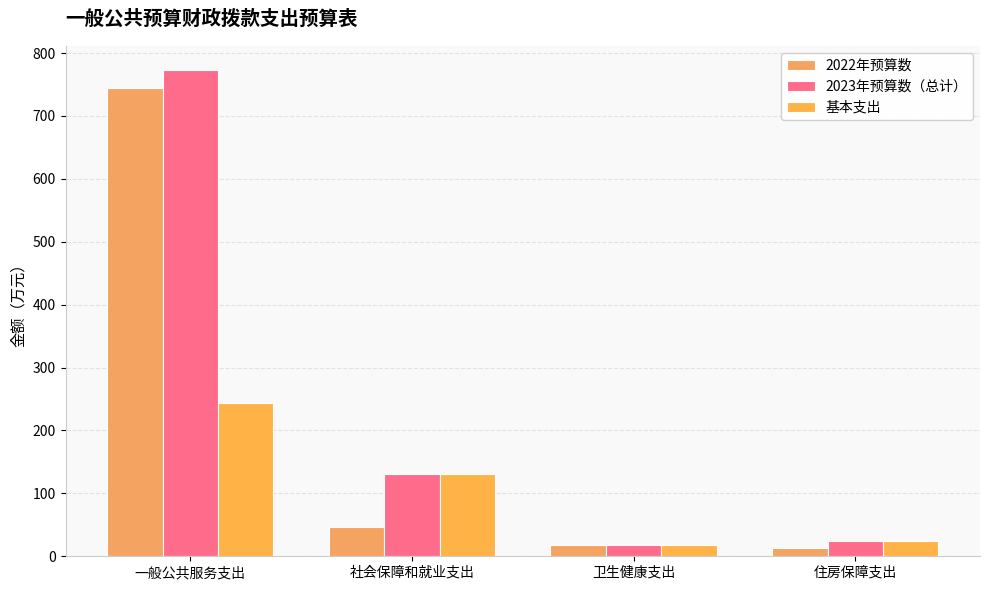

Reading left to right, extract all data points from this chart.

2022年预算数: 744.9	45.8	17.5	12.8
2023年预算数（总计）: 772.4	131.4	18.6	23.6
基本支出: 243.3	131.4	18.6	23.6